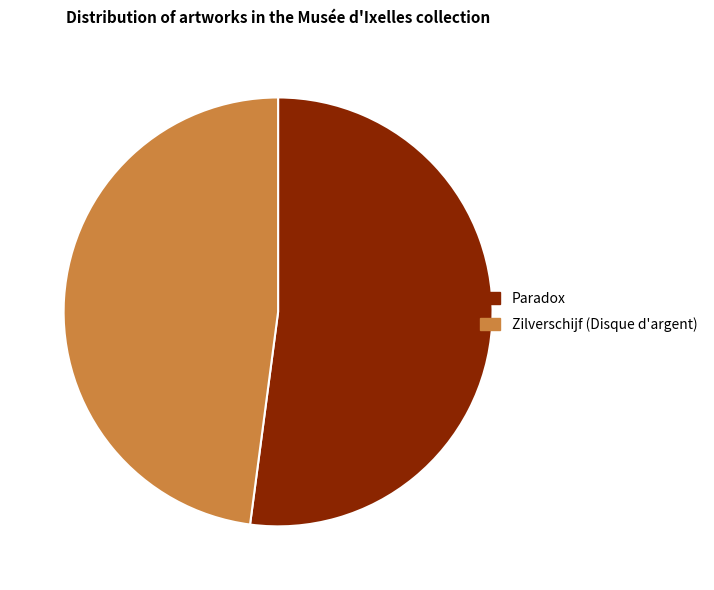

Do Paradox and Zilverschijf (Disque d'argent) together represent more than half of the pie?

Yes